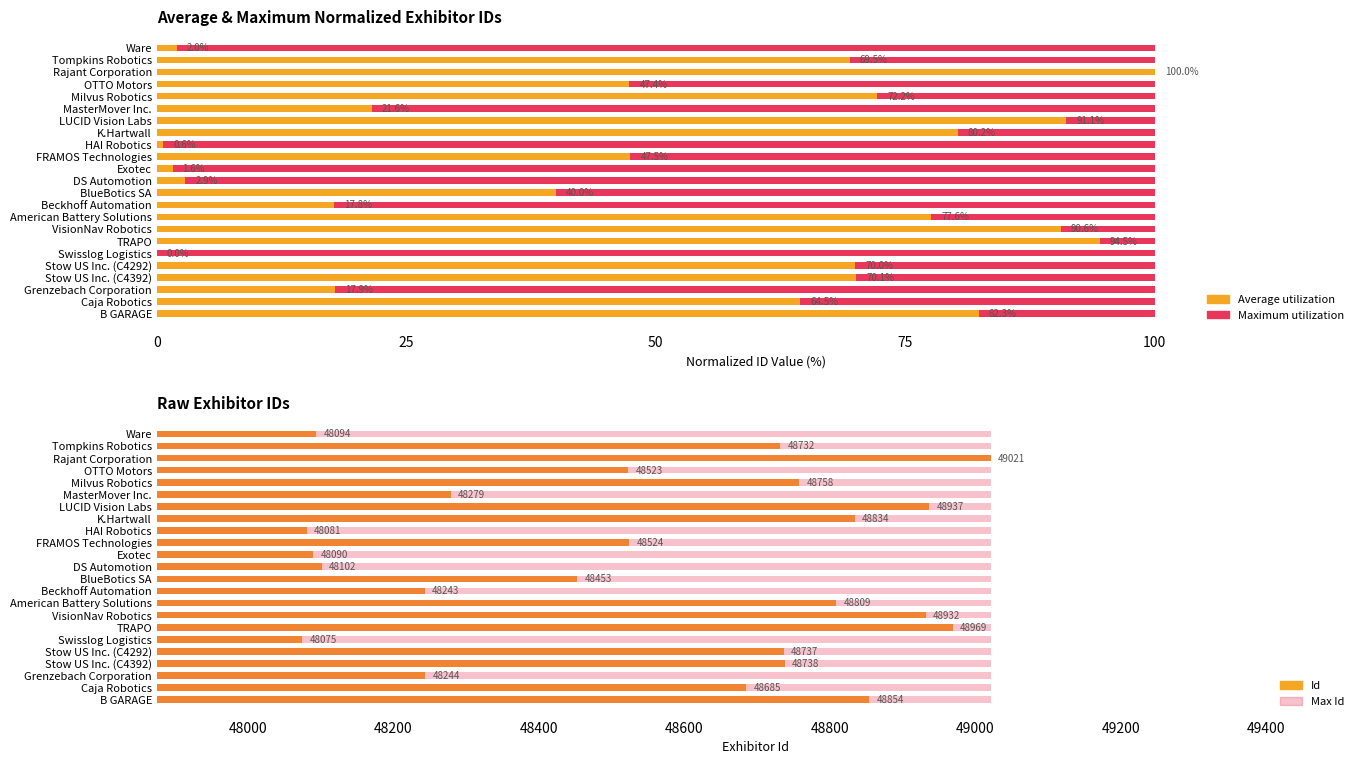

At how many categories does at least one series exceed 7634?

23